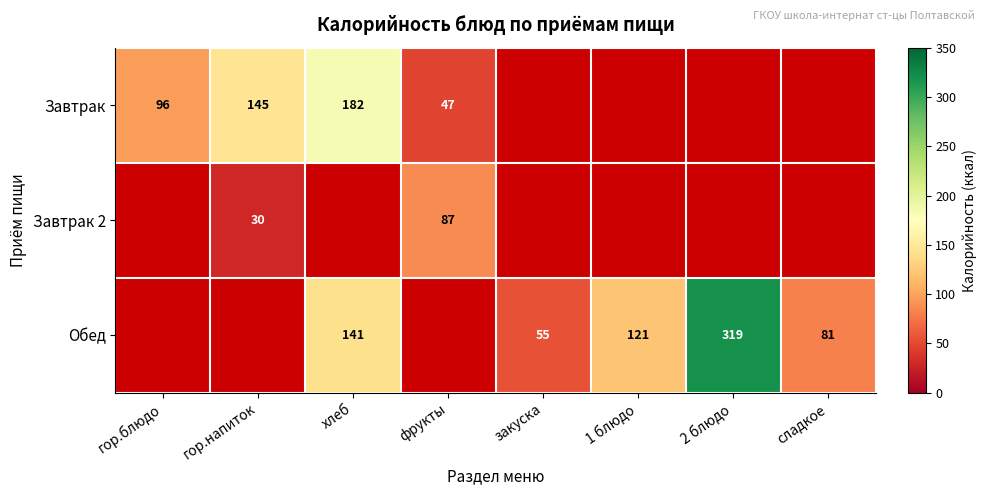

Between 2 блюдо and гор.блюдо, which is larger?

гор.блюдо